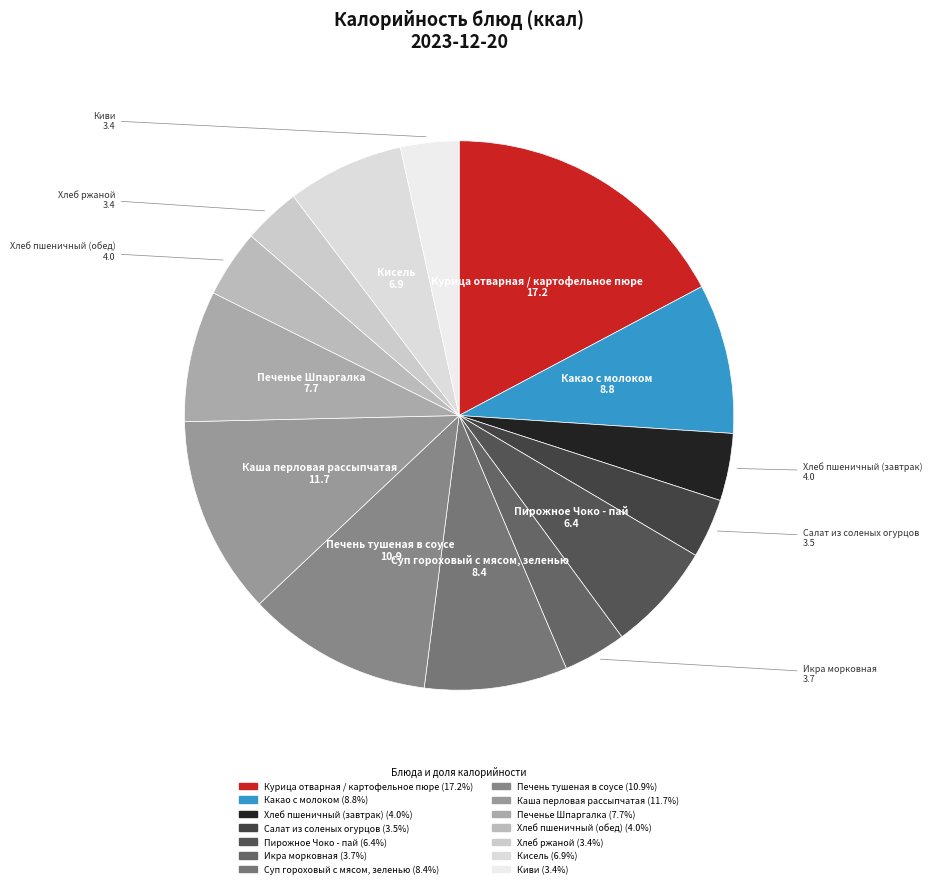

True or false: Печенье Шпаргалка accounts for 18% of the total.

False